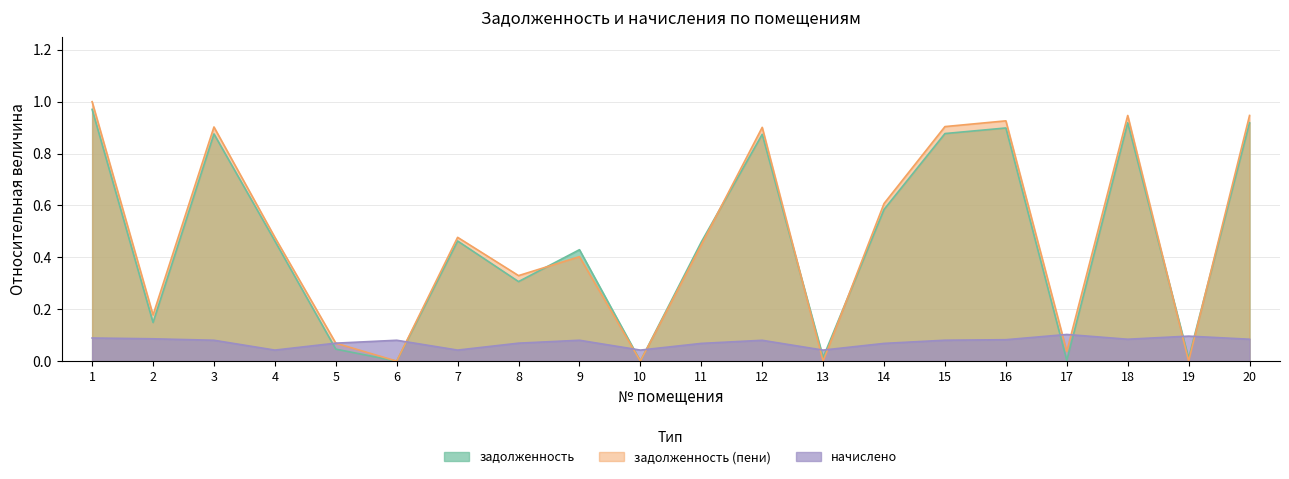

Rank the categories by начислено value from lowest to highest.

4, 7, 10, 13, 11, 14, 5, 8, 12, 3, 6, 9, 15, 16, 18, 20, 2, 1, 19, 17